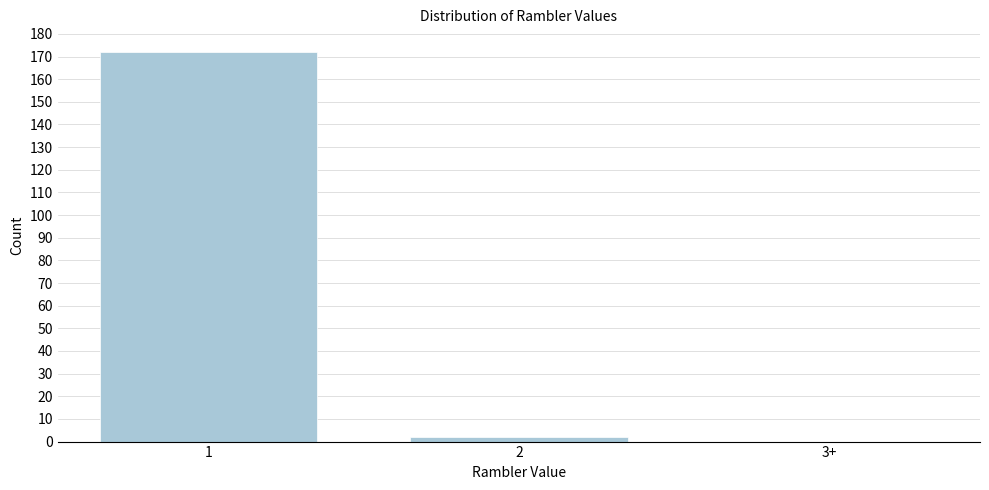

Reading left to right, extract all data points from this chart.

1=172	2=2	3+=0